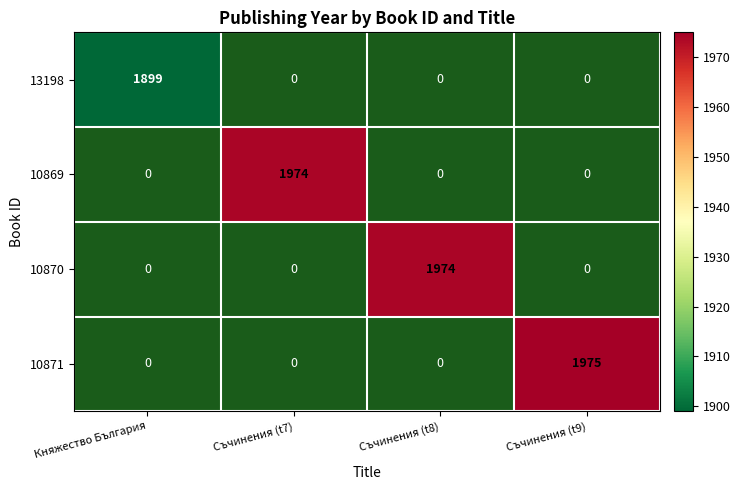

What is the highest value of the 10869 series?

1974